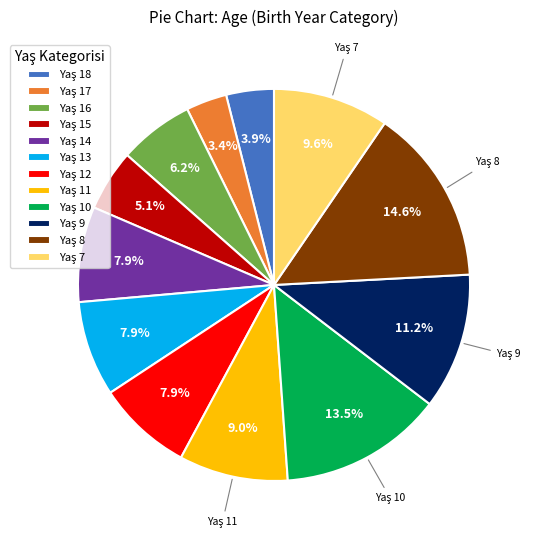

Does any single category account for the majority?

No